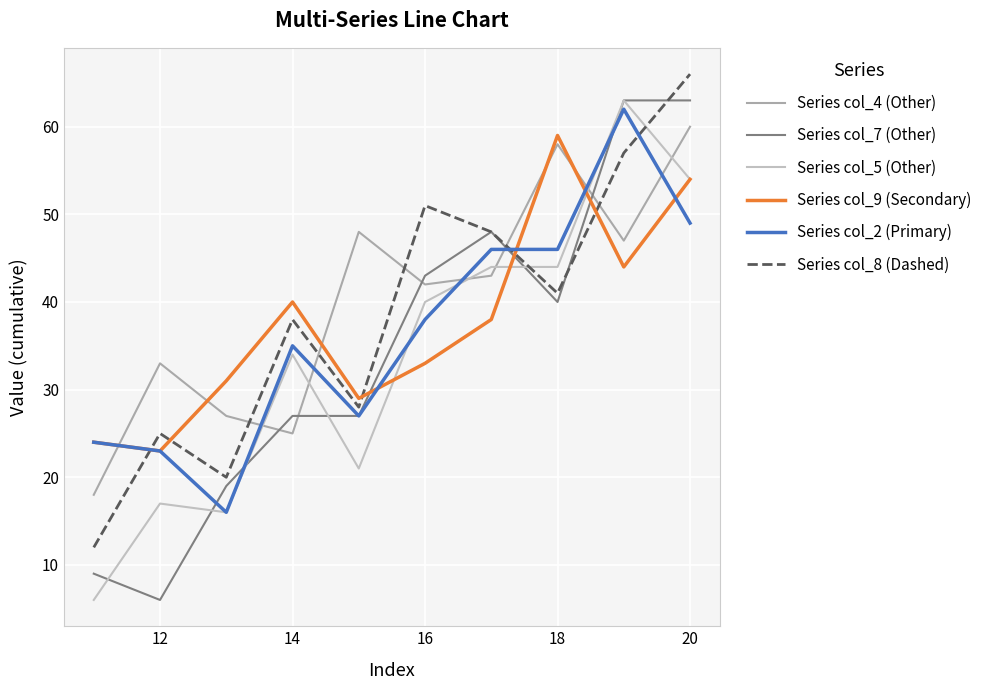

Does the chart have visible grid lines?

Yes